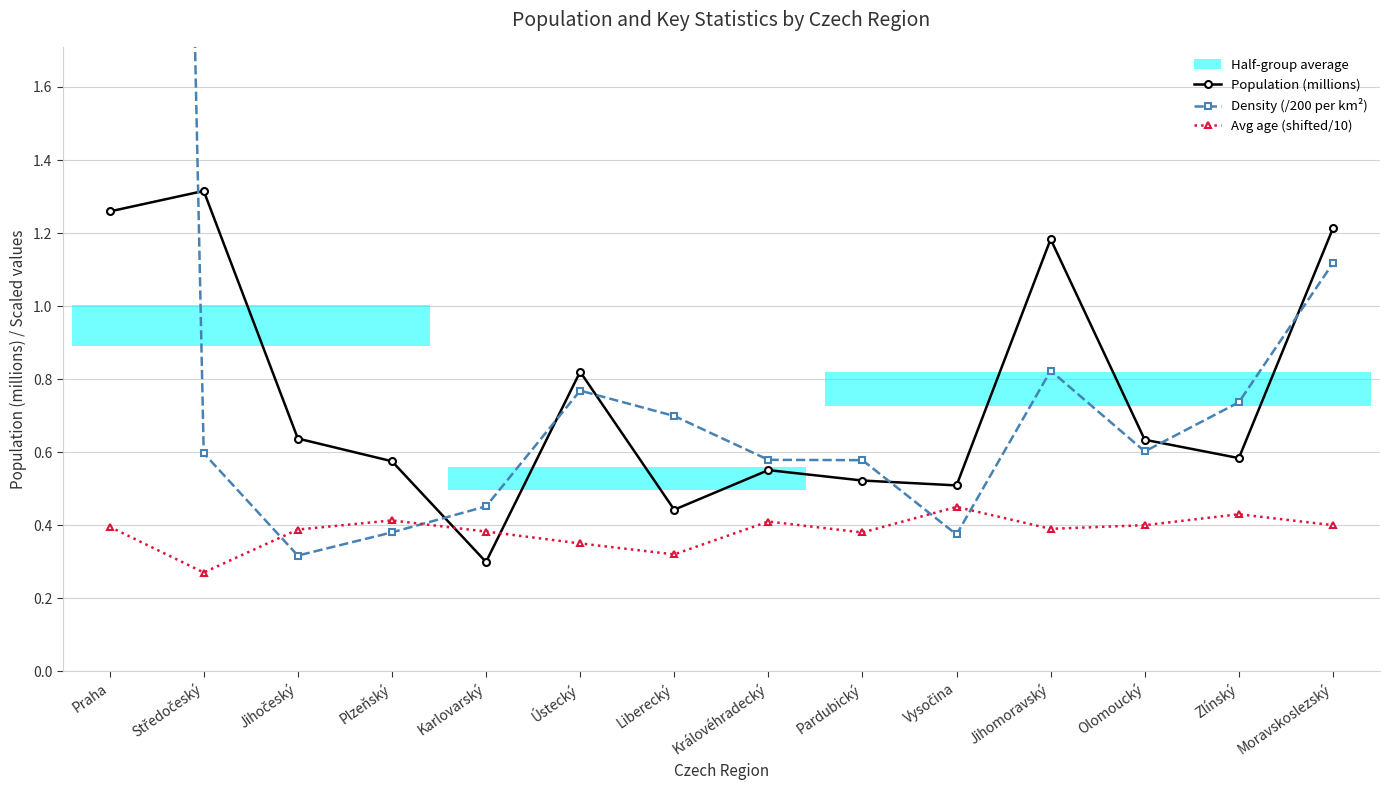

Rank the series at Pardubický from highest to lowest value.

Density (/200 per km²), Population (millions), Avg age (shifted/10)